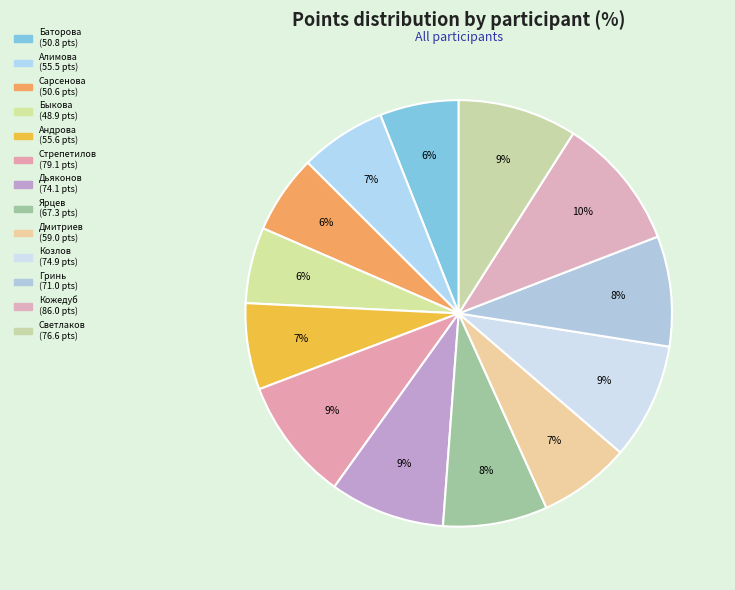

Count the number of slices in the pie.

13